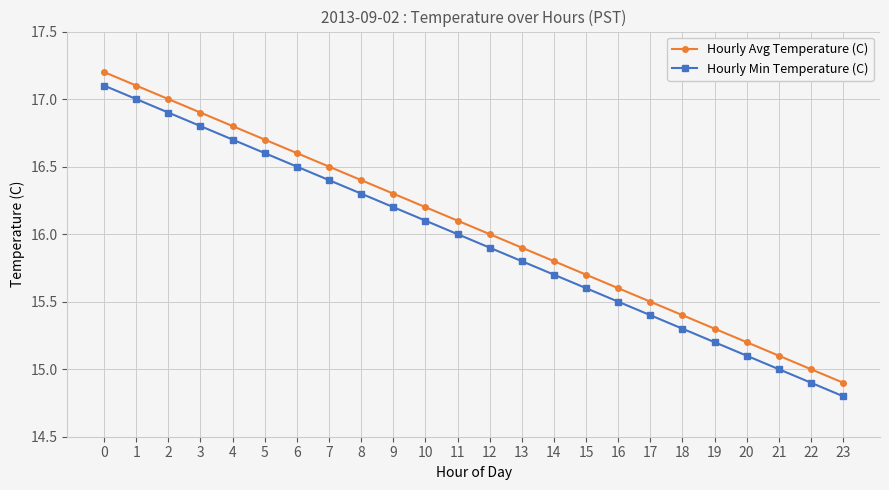

True or false: Hourly Min Temperature (C) has more than 1 interior local peaks.

False